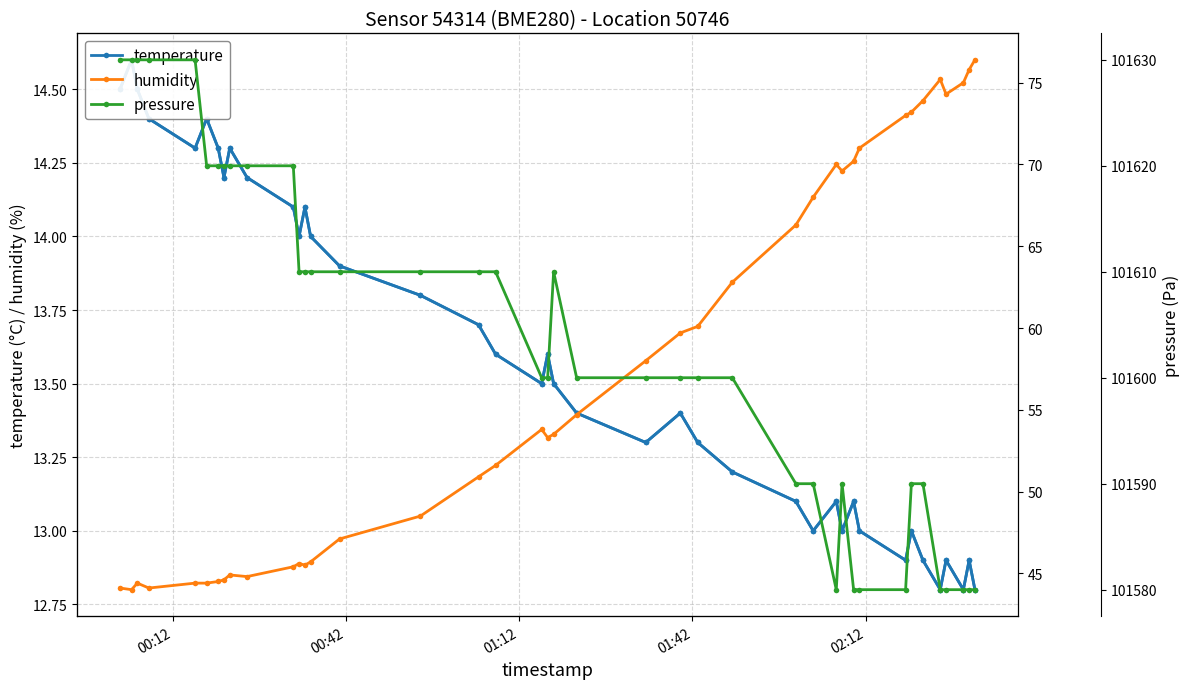

What is the smallest value displayed?

12.8